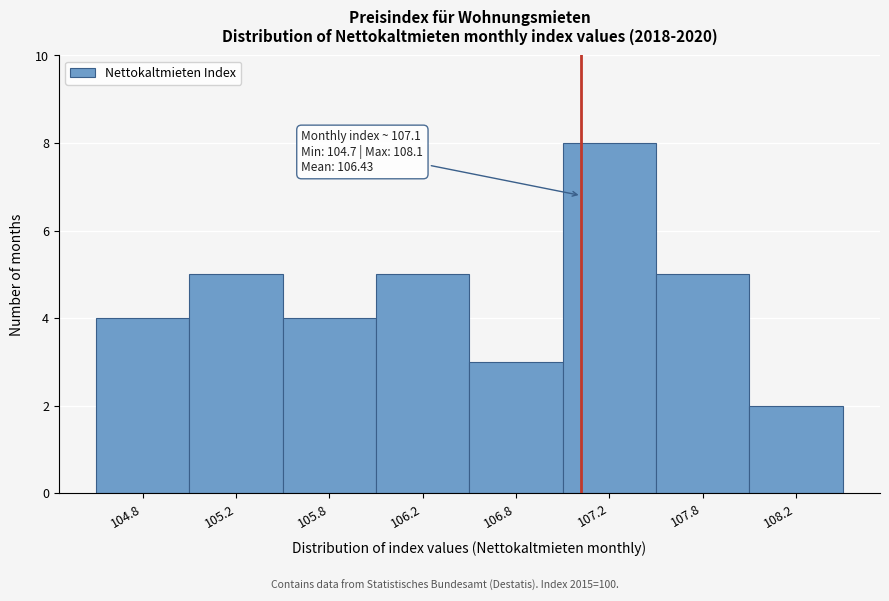

Reading right to left, what are all the values shown in this chart?

108.2=2	107.8=5	107.2=8	106.8=3	106.2=5	105.8=4	105.2=5	104.8=4